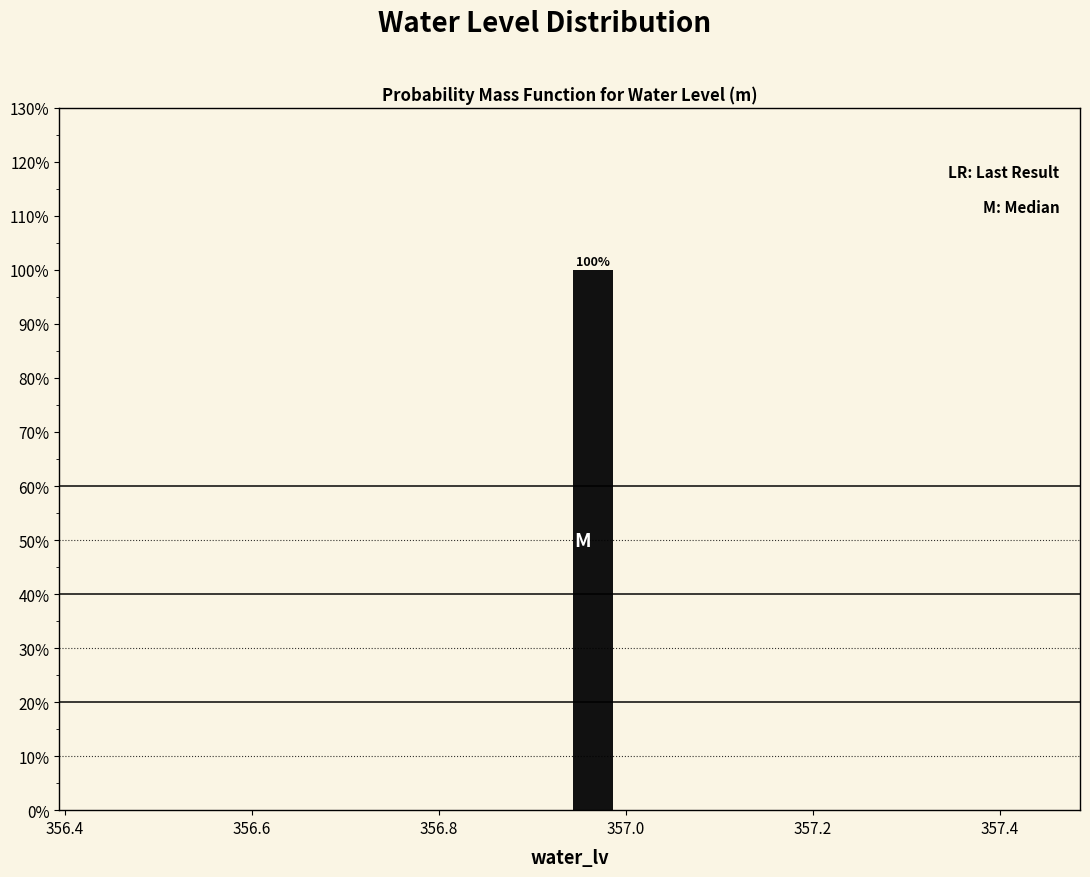

Around what value on the x-axis is the tallest bar? Give the approximate position of its centre, as read against the axis.

356.96